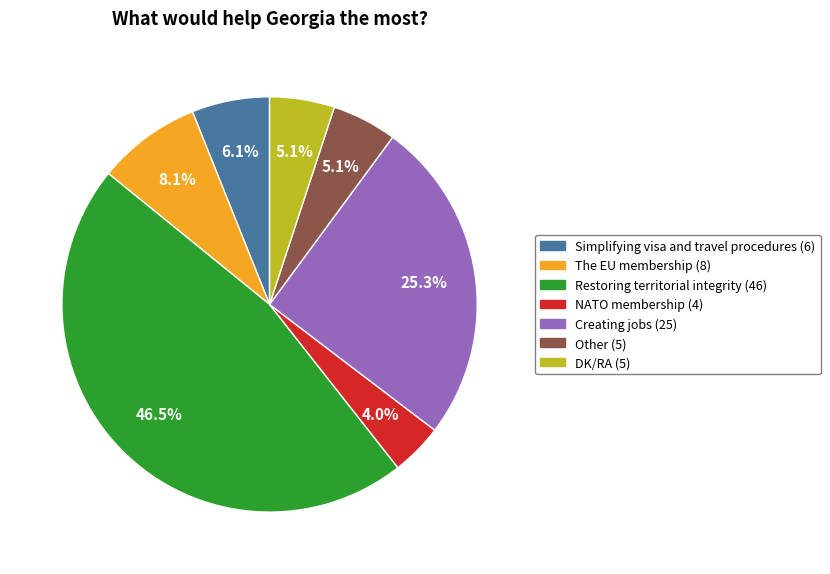

To the nearest percent, what percentage of the pie is NATO membership?

4%